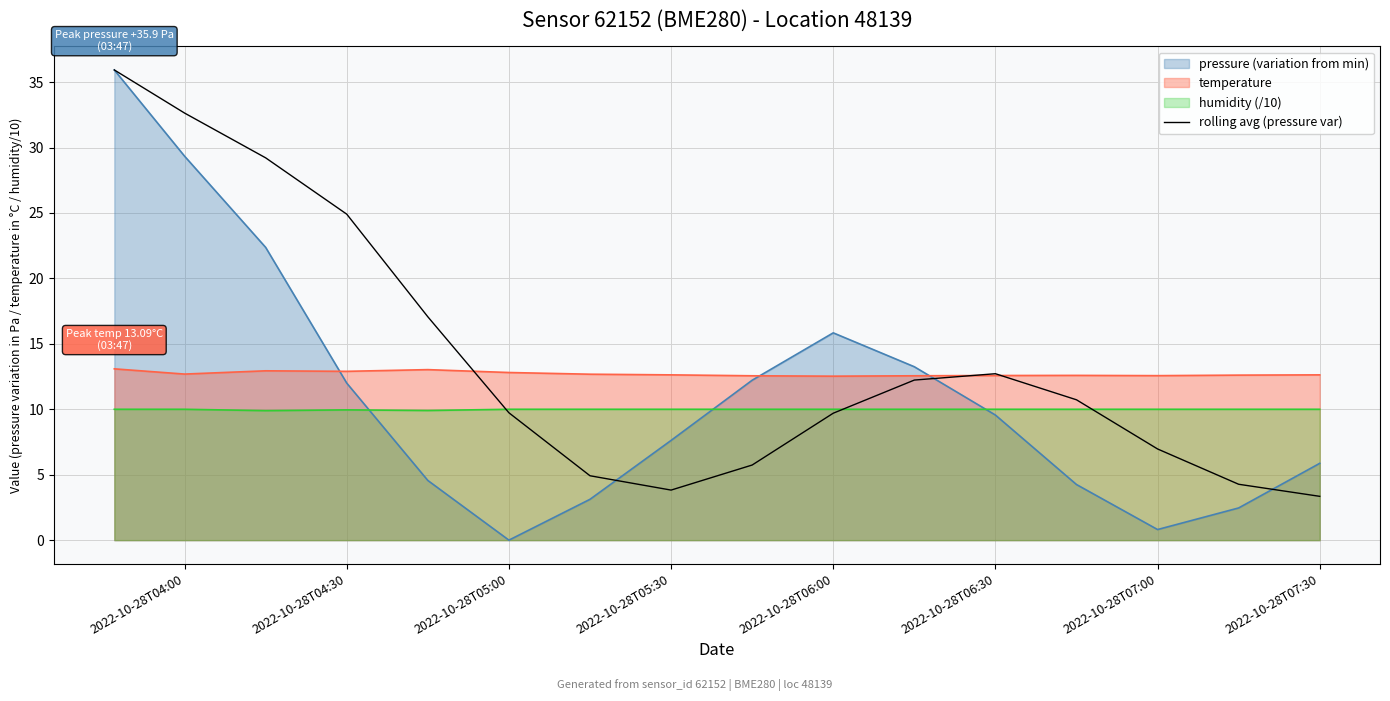

Which series has the widest spread of values?

pressure (variation from min)